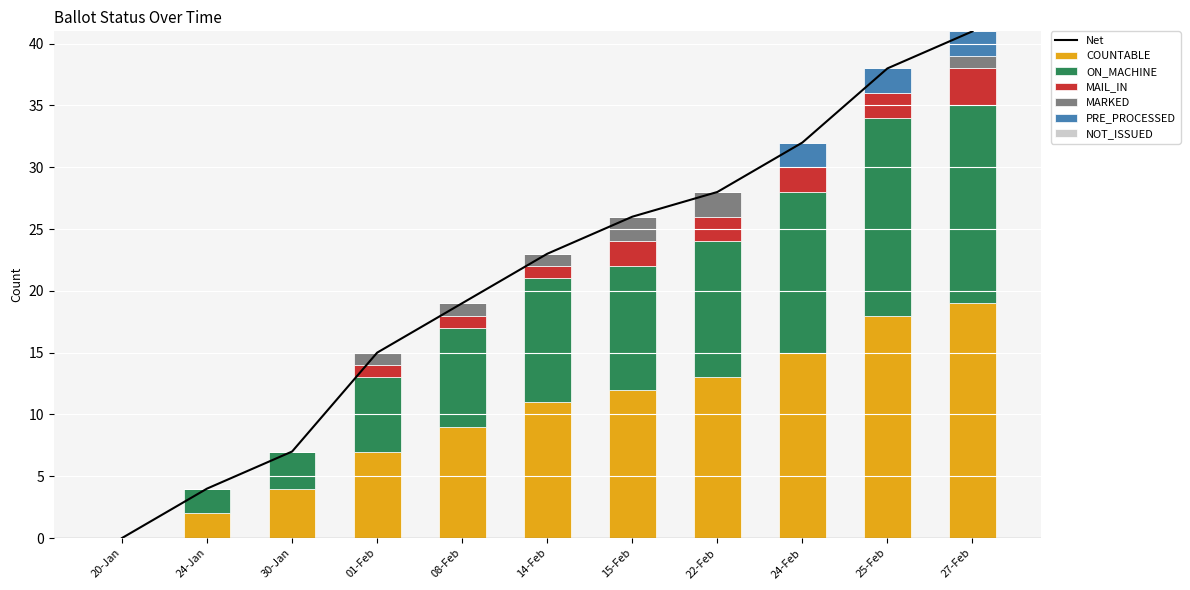

Count the MAIL_IN values in the range 0 to 2.

10